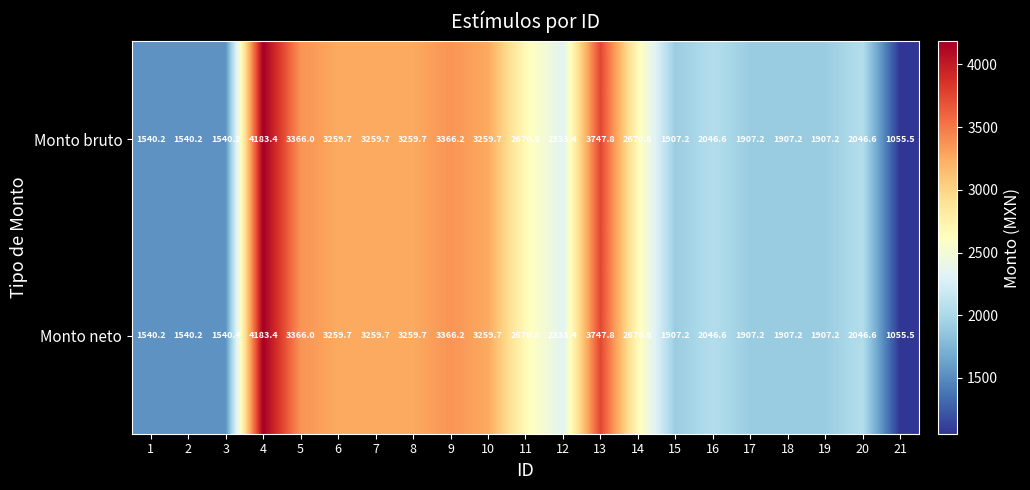

How many series are shown in this chart?

2